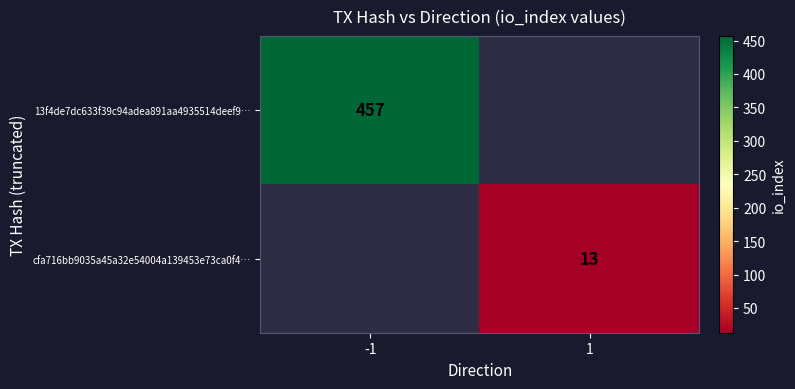

Is the value of cfa716bb9035a45a32e54004a139453e73ca0f4… at 1 greater than the value of 13f4de7dc633f39c94adea891aa4935514deef9… at -1?

No